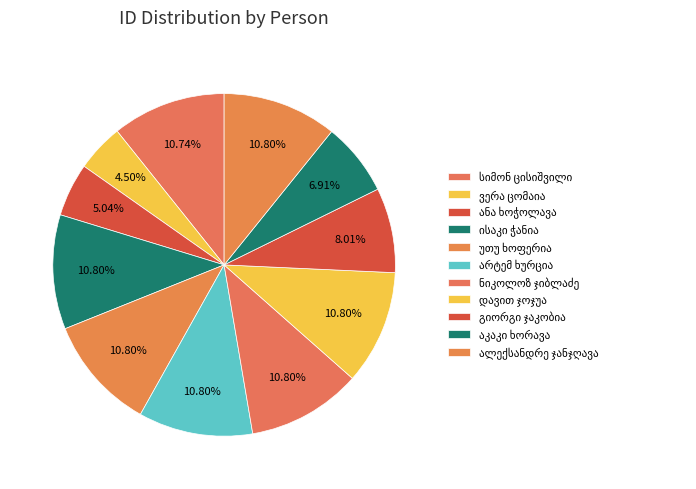

Count the number of slices in the pie.

11